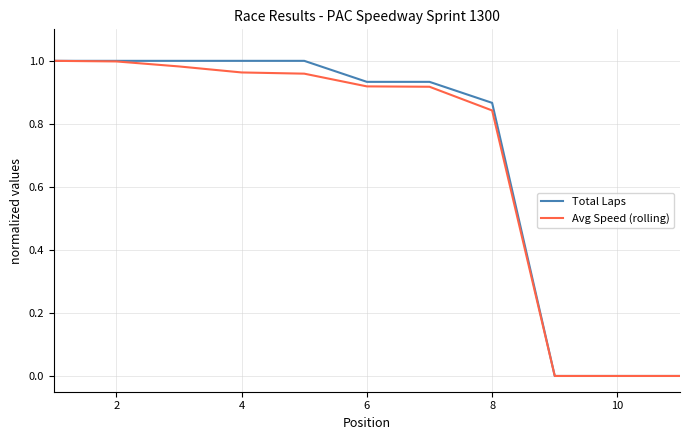

What are all the series names shown in the legend?

Total Laps, Avg Speed (rolling)